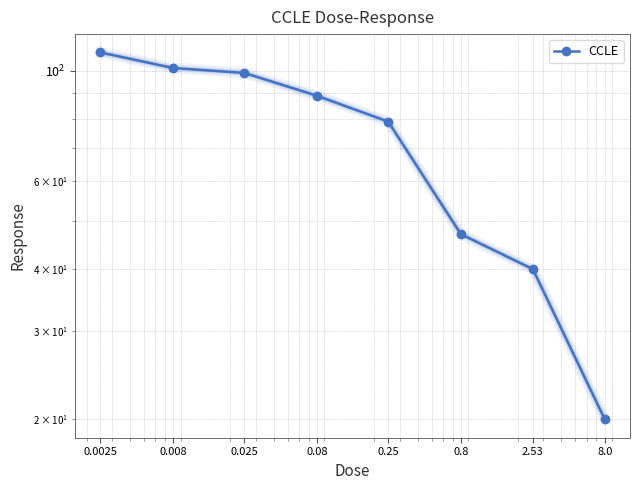

Reading left to right, extract all data points from this chart.

108.7	101.2	98.9	89.0	79.0	47.0	40.0	20.0